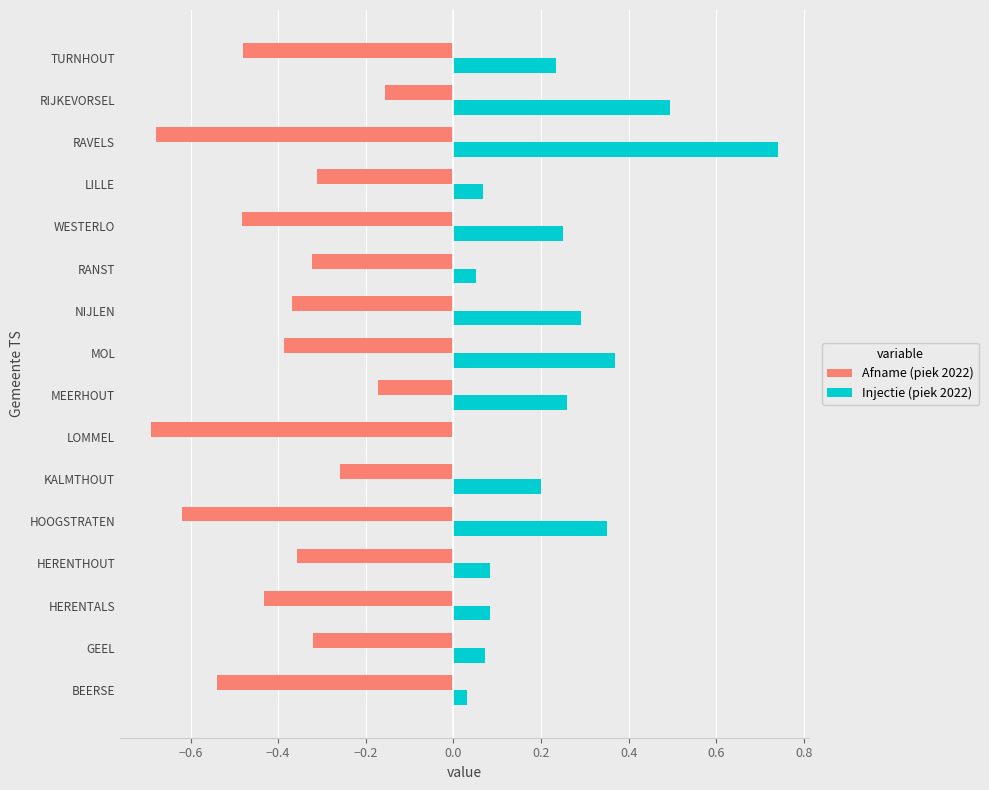

Which series has the widest spread of values?

Injectie (piek 2022)